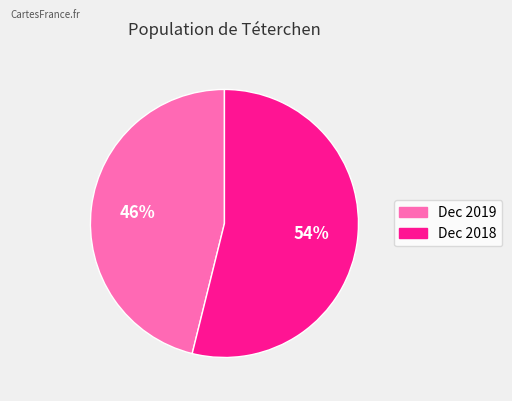

The Dec 2019 slice represents 46% of the pie. True or false?

True